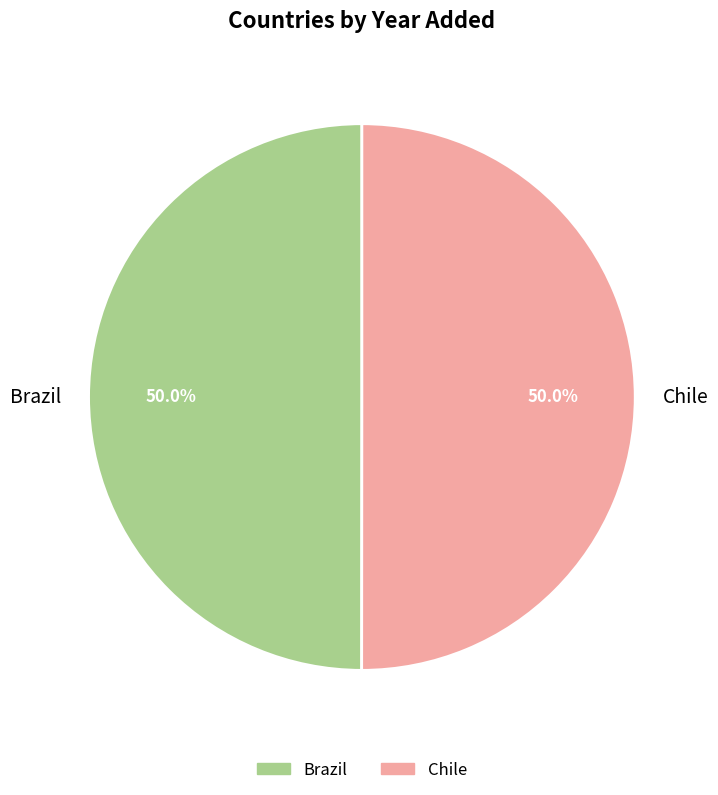

Approximately how many times larger is the value at Brazil compared to Chile?

1.0